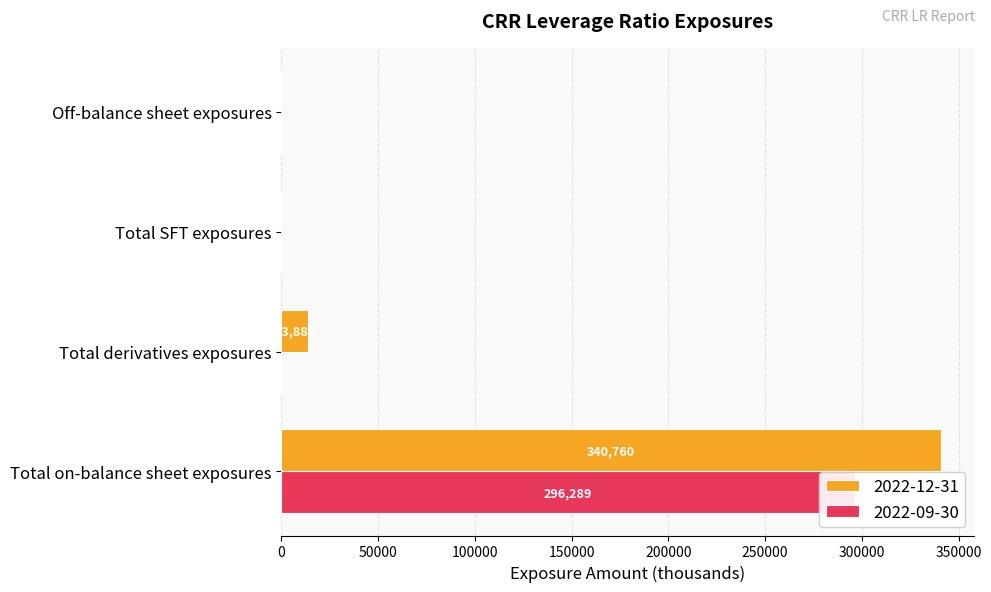

What position from the right is Total on-balance sheet exposures?

4